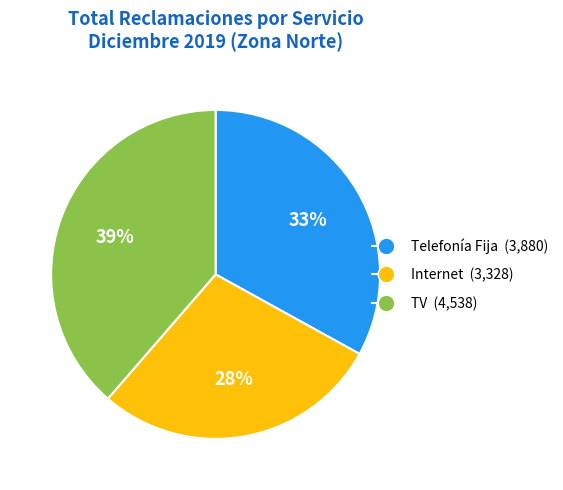

To the nearest percent, what is the average slice percentage?

33%